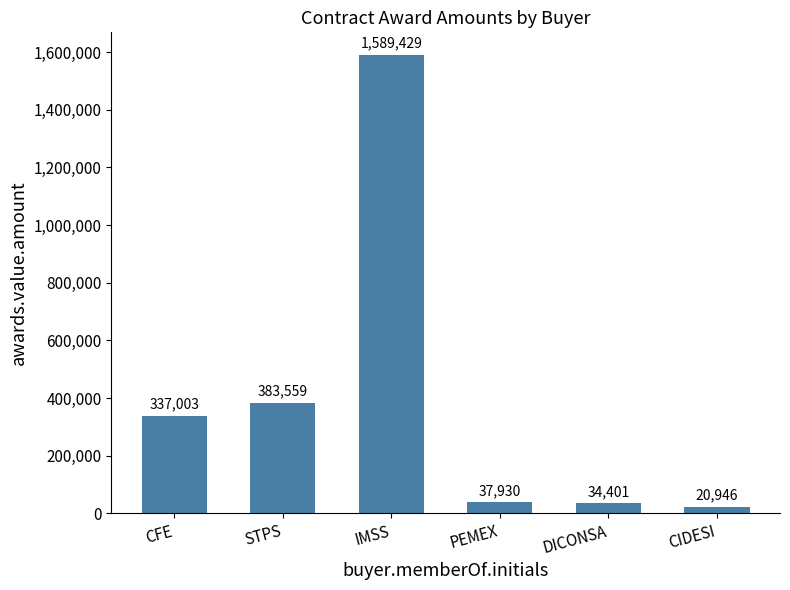

Which label corresponds to the smallest value in the chart?

CIDESI